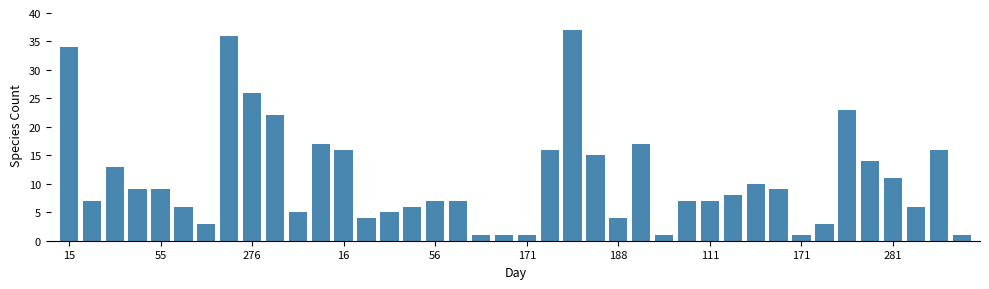

What is the difference between the maximum and second lowest values?

36